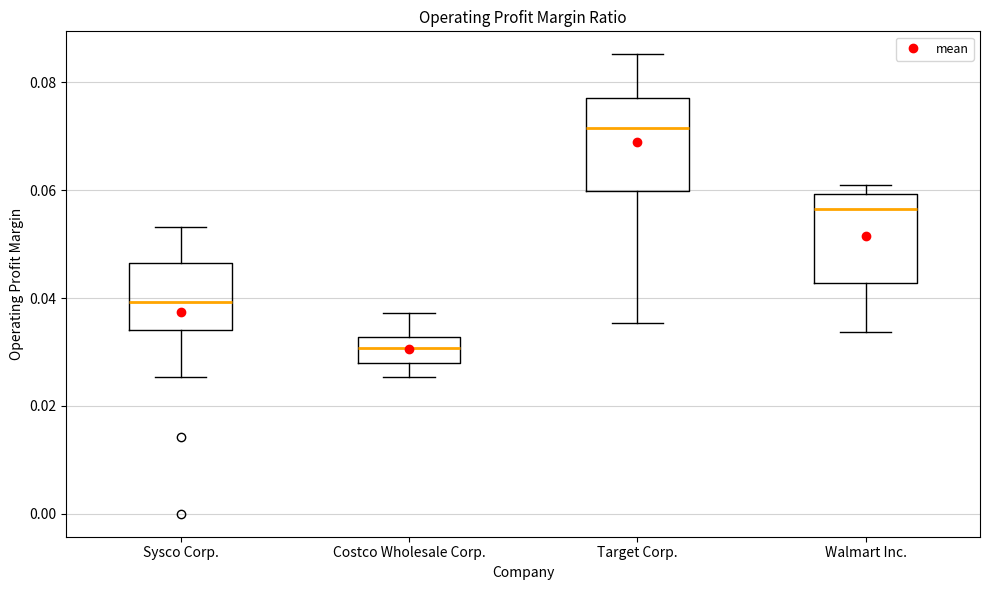

Reading left to right, read every box against the y-axis: the position of its median line, the range the box covers, and the ends of its whiskers. The values are not printed on the chart, so give them approximately, as read against the axis.

Sysco Corp.: median 0.040, box 0.034 to 0.046, whiskers 0.026 to 0.054
Costco Wholesale Corp.: median 0.030, box 0.028 to 0.032, whiskers 0.026 to 0.038
Target Corp.: median 0.072, box 0.060 to 0.078, whiskers 0.036 to 0.086
Walmart Inc.: median 0.056, box 0.042 to 0.060, whiskers 0.034 to 0.062